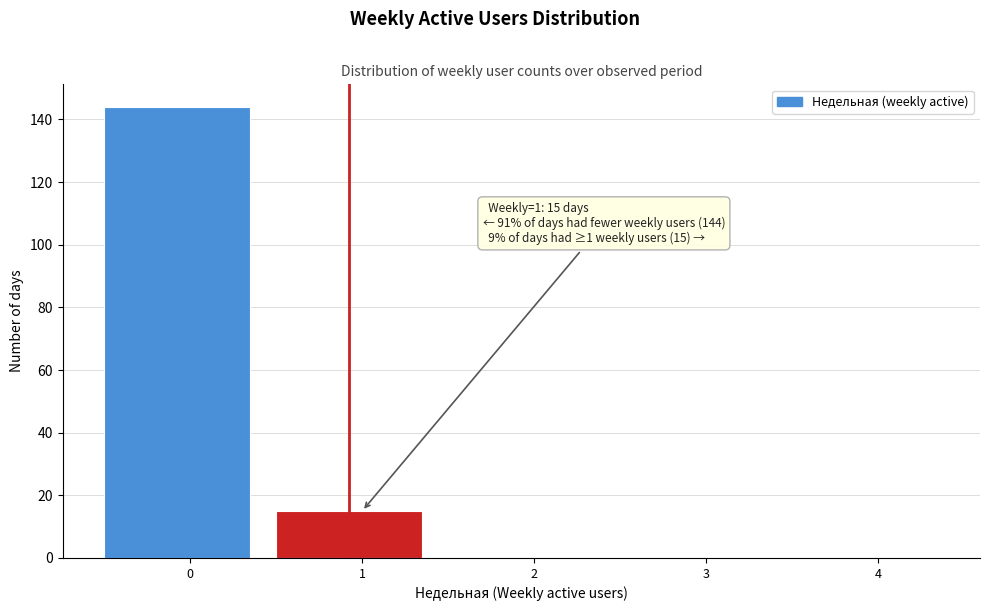

Reading left to right, transcribe all the data shown in this chart.

0=144	1=15	2=0	3=0	4=0